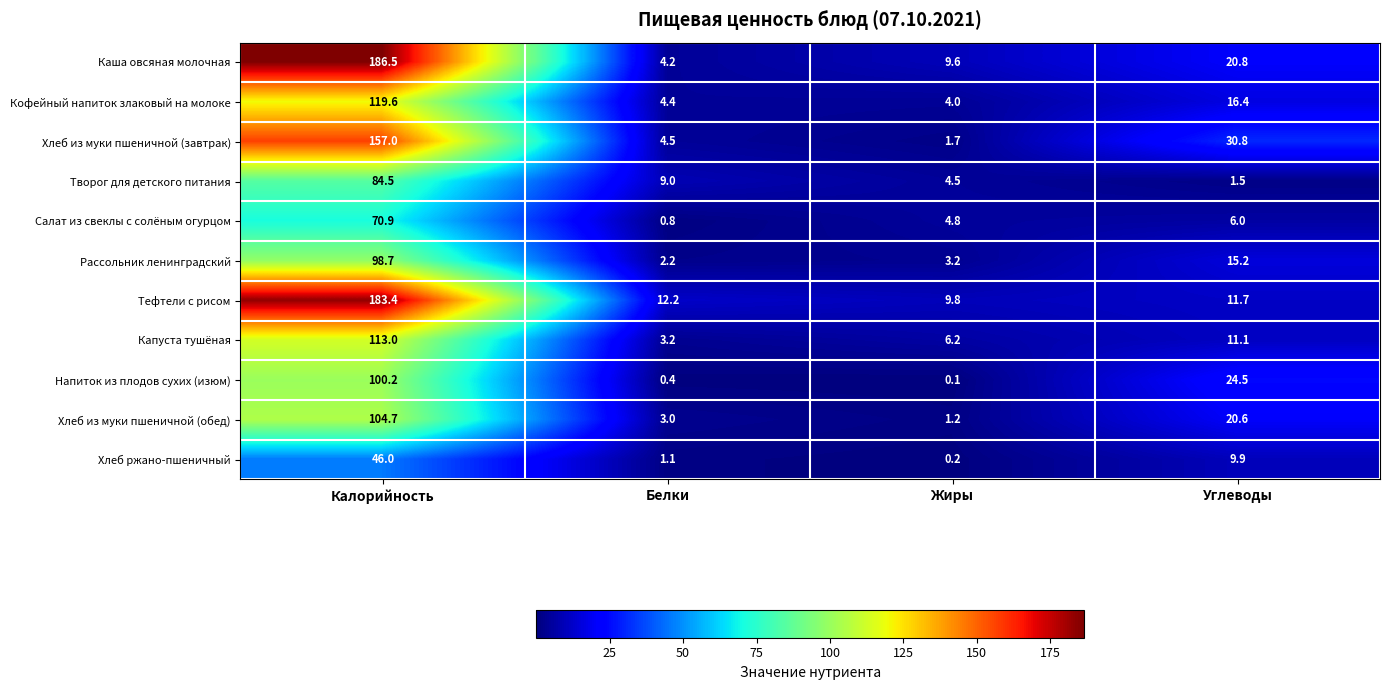

The Хлеб ржано-пшеничный series shows 11.1 at Калорийность. True or false?

False